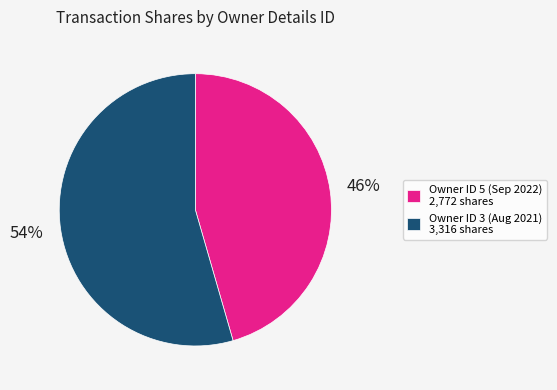

What percentage is the Owner ID 3 (Aug 2021) 3,316 shares slice, to the nearest percent?

54%